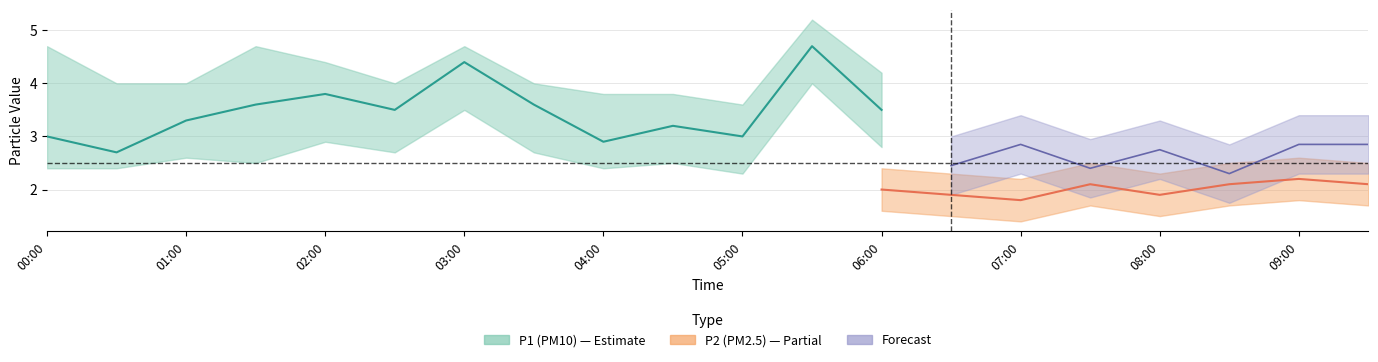

What value does the P1 series have at 02:30?

3.5